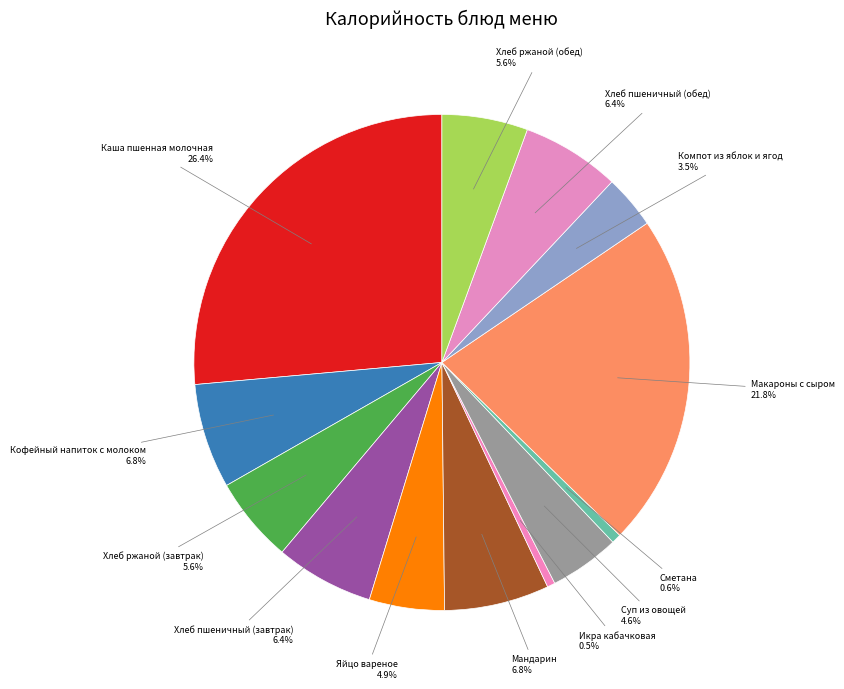

Which has a higher value, Хлеб ржаной (завтрак) or Кофейный напиток с молоком?

Кофейный напиток с молоком